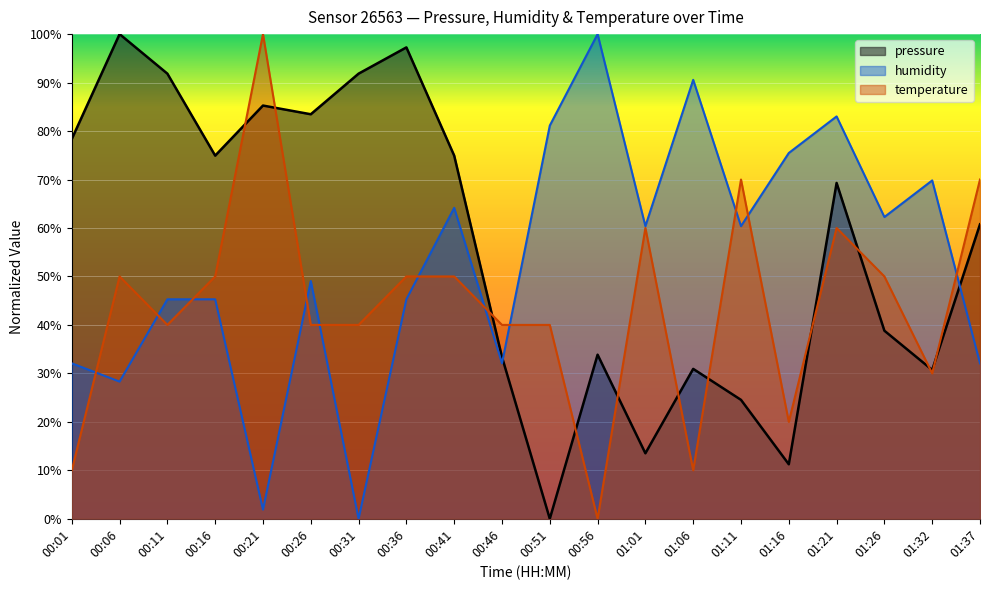

What is the value of the humidity point at the 3rd from the left?

45.3